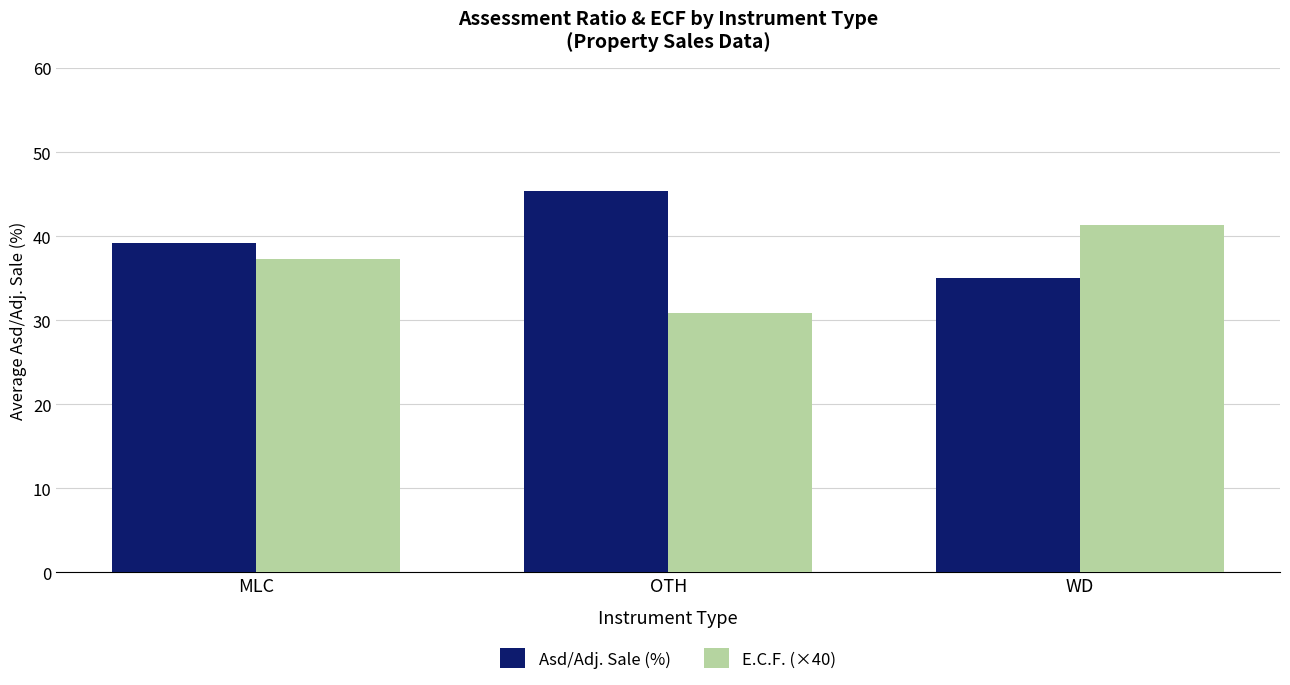

Is it true that E.C.F. (×40) equals 37.3 at MLC?

True